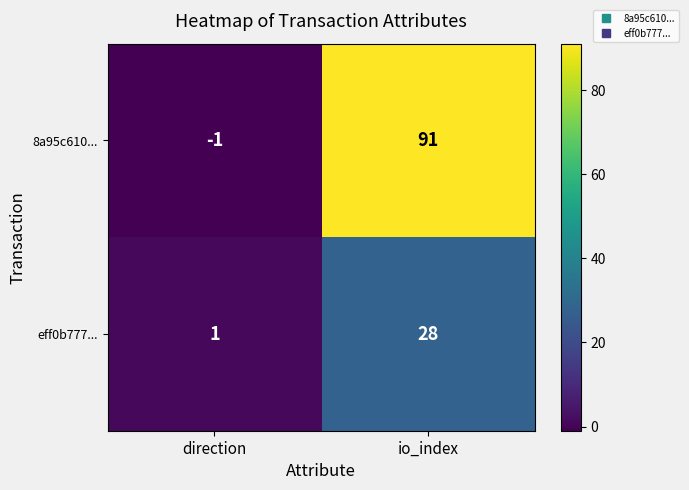

Which label corresponds to the smallest value in the chart?

direction